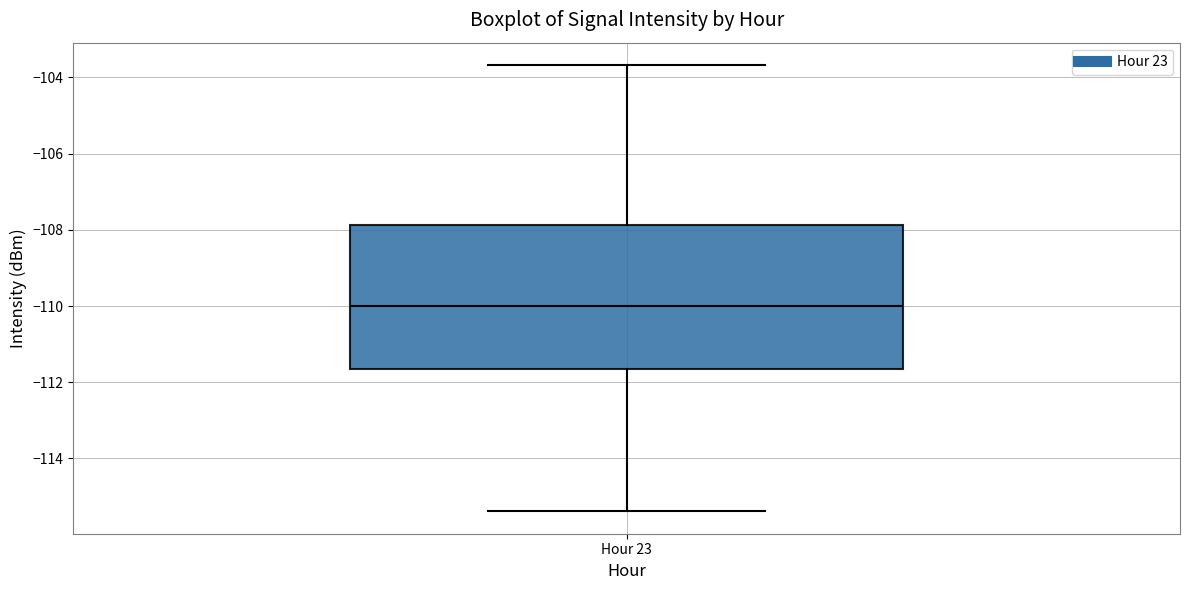

Where is the lower edge of the box for Hour 23 on the y-axis? The values are not printed on the chart, so give them approximately, as read against the axis.

-111.6